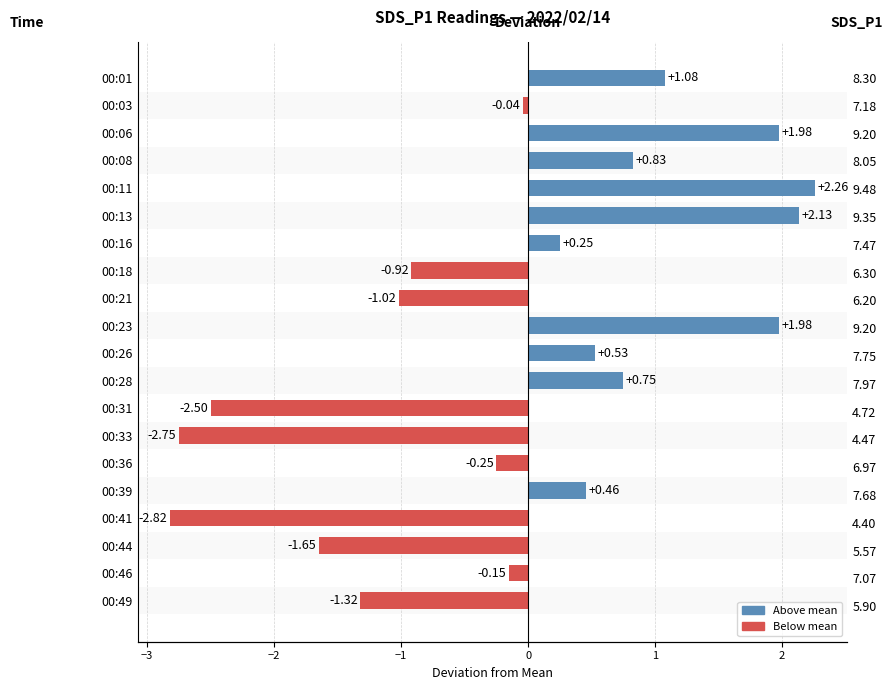

Is it true that the value at 00:31 is -4.3?

False